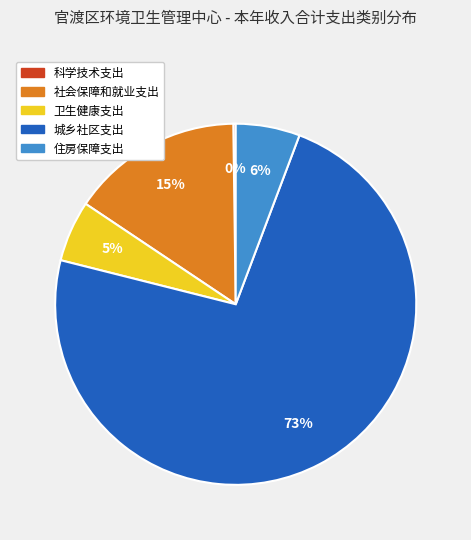

Which slice is the largest?

城乡社区支出